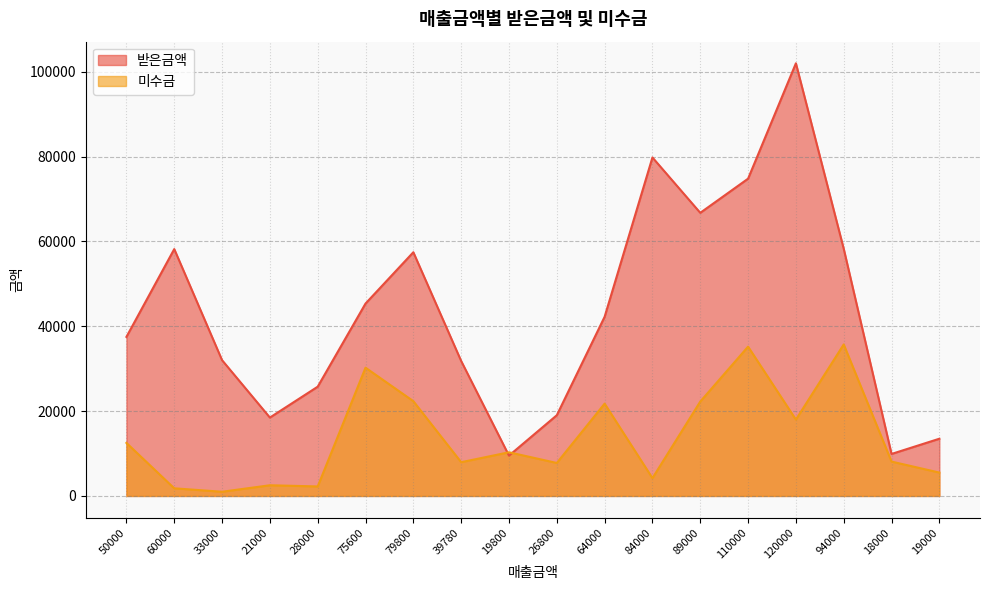

What is the difference between the maximum and second lowest values in the 미수금 series?

33920